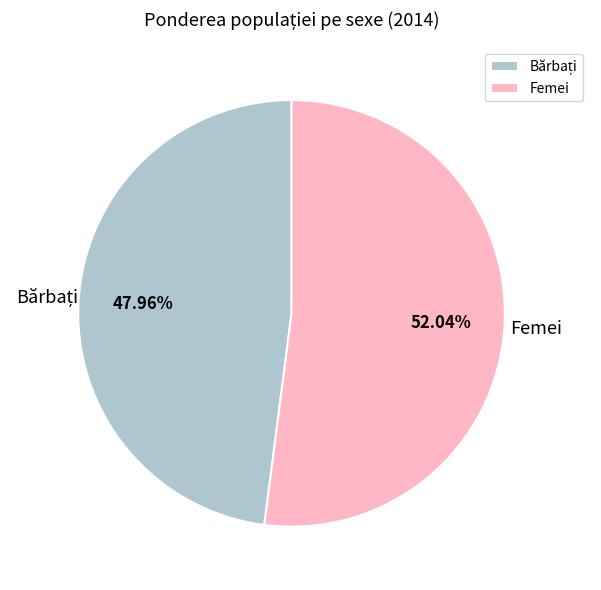

Is there a majority slice in this chart?

Yes